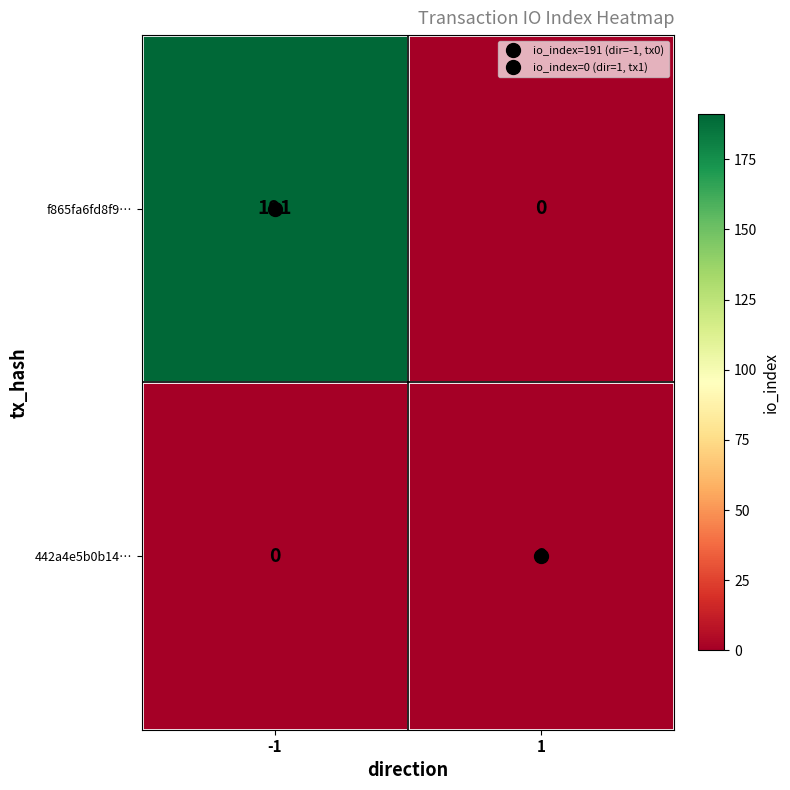

Rank the series by their average value, from highest to lowest.

f865fa6fd8f9…, 442a4e5b0b14…